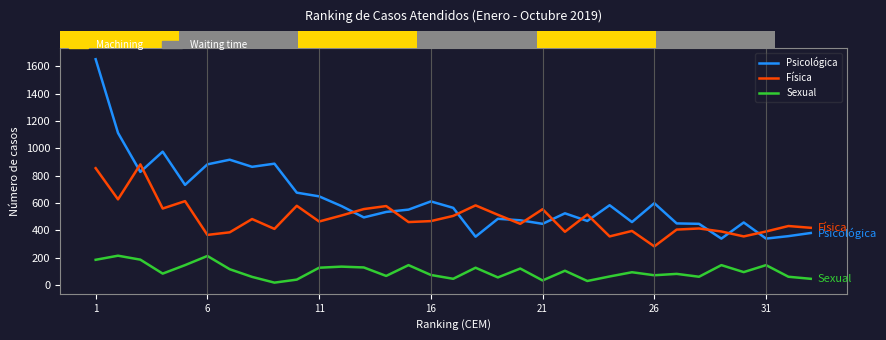

Which series has the largest total across all categories?

Psicológica